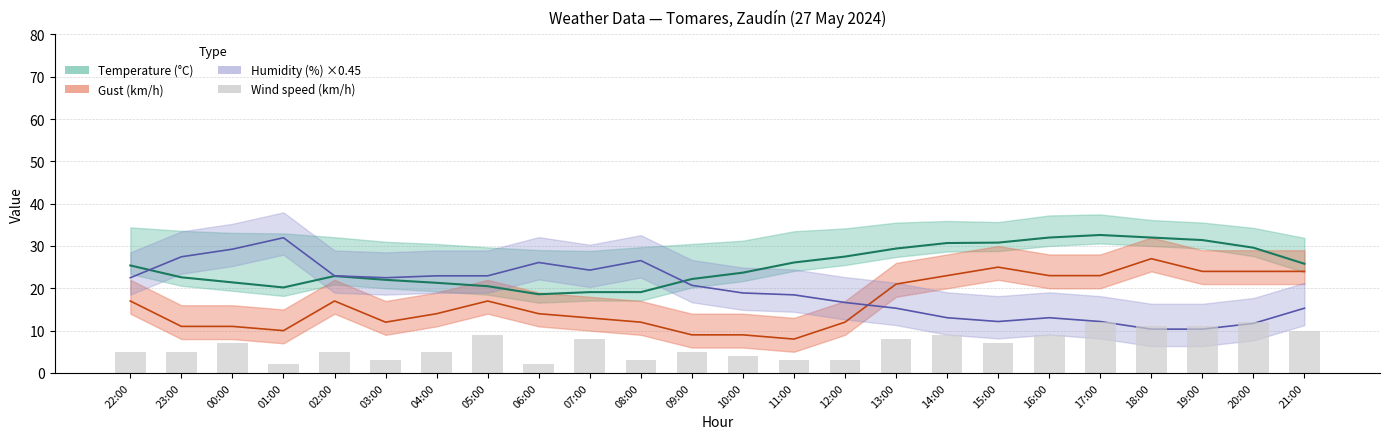

List the labels in order of value, smallest first.

01:00, 06:00, 03:00, 08:00, 11:00, 12:00, 10:00, 22:00, 23:00, 02:00, 04:00, 09:00, 00:00, 15:00, 07:00, 13:00, 05:00, 14:00, 16:00, 21:00, 18:00, 19:00, 17:00, 20:00